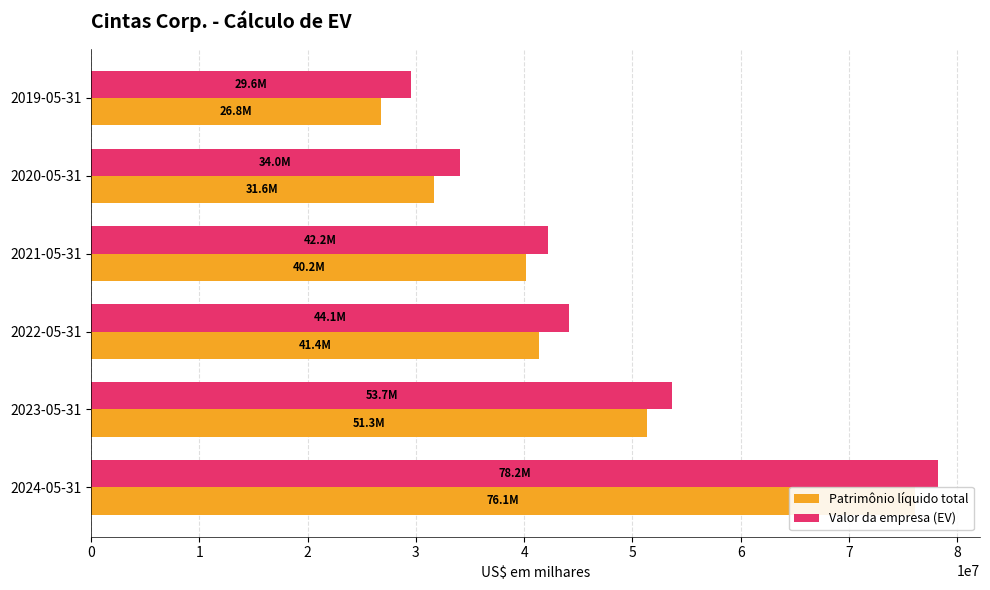

What are all the series names shown in the legend?

Patrimônio líquido total, Valor da empresa (EV)